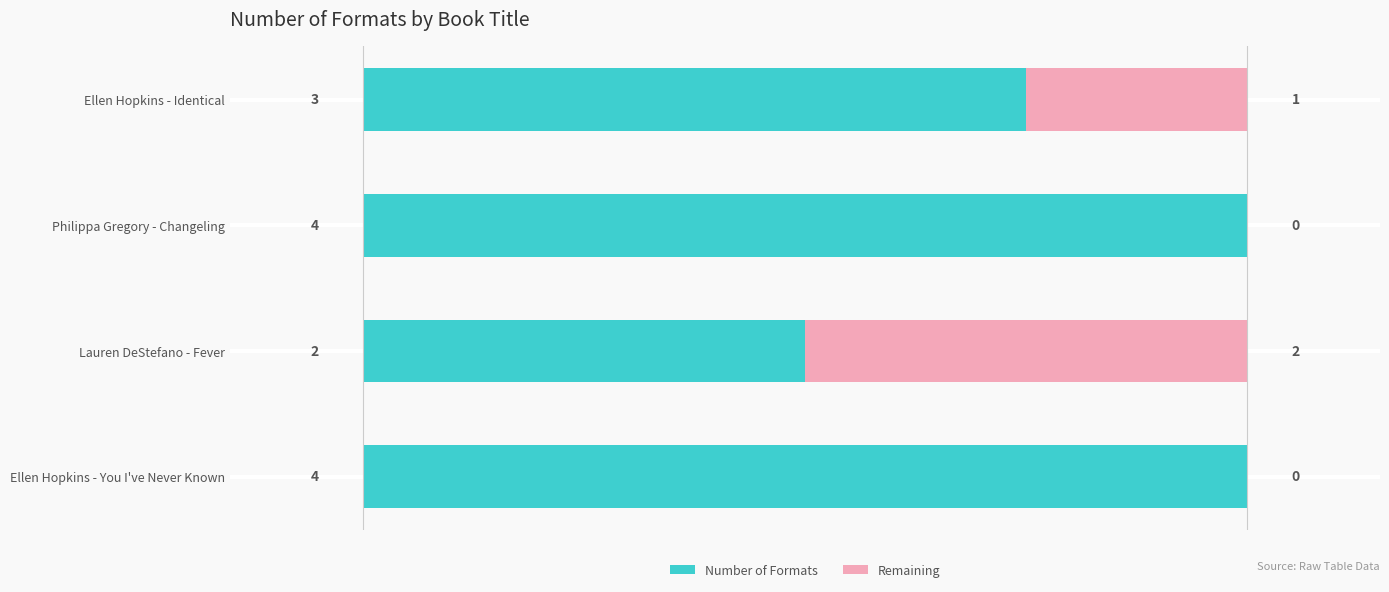

Is it true that Number of Formats equals 2 at Ellen Hopkins - You I've Never Known?

False